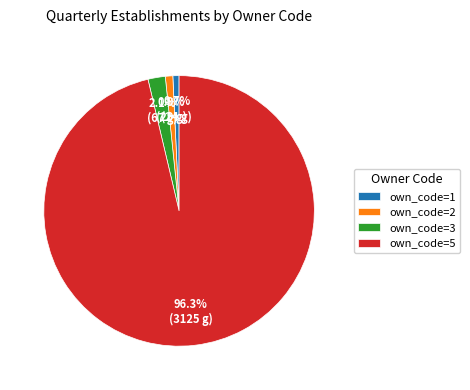

What is the majority slice?

own_code=5